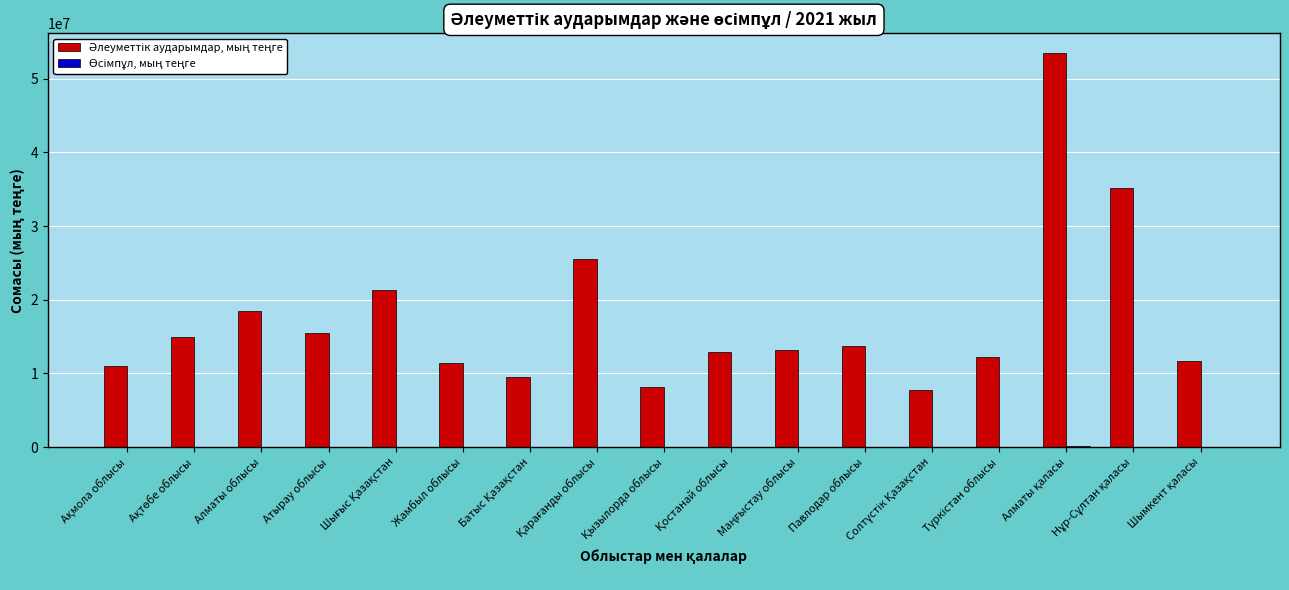

What is the greatest value displayed?

53526231.4